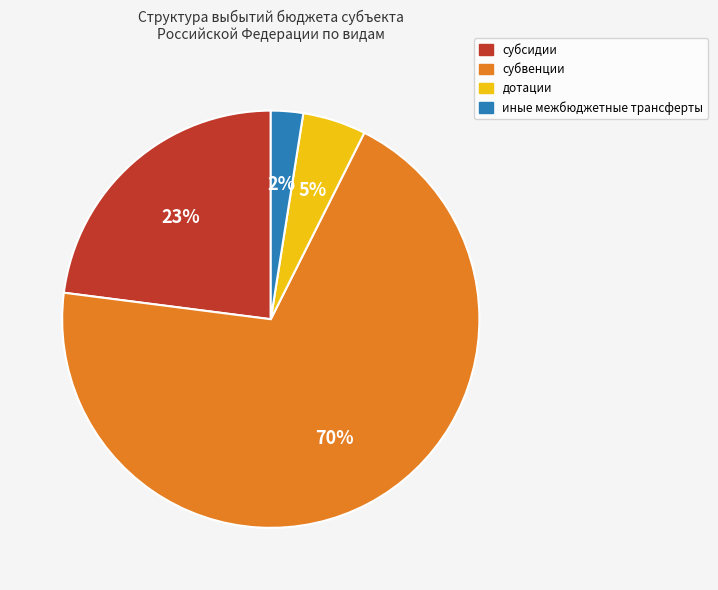

To the nearest percent, what portion does дотации represent?

5%